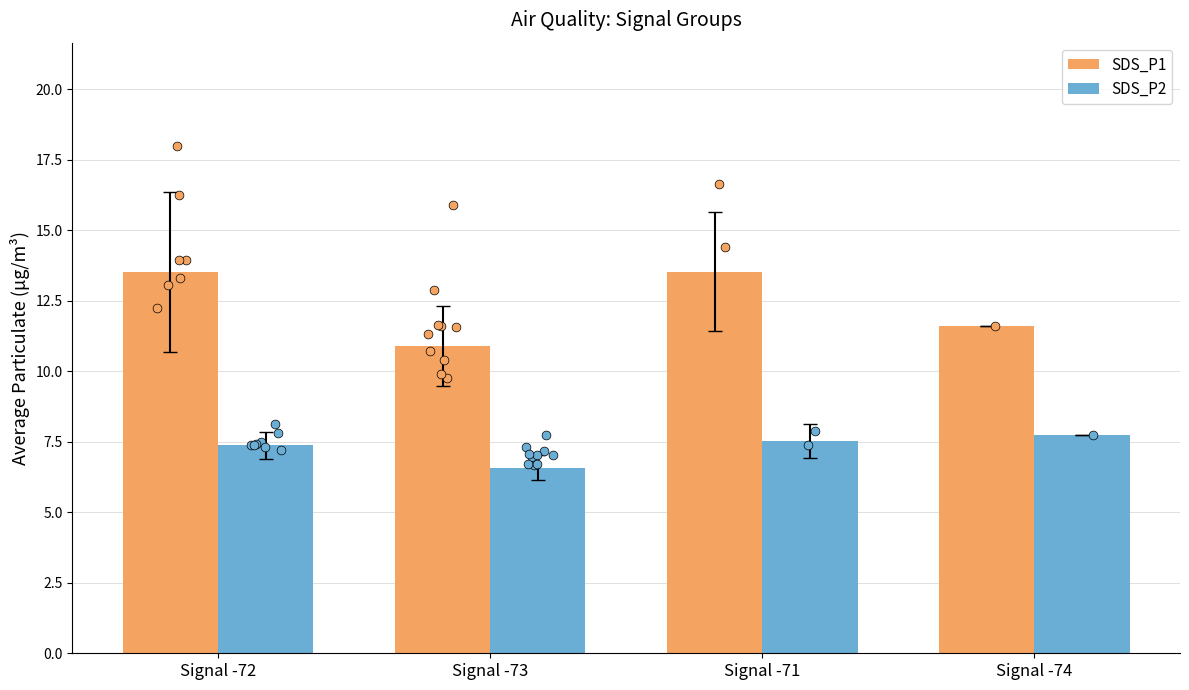

At which category is the sum across all series the highest?

Signal -71